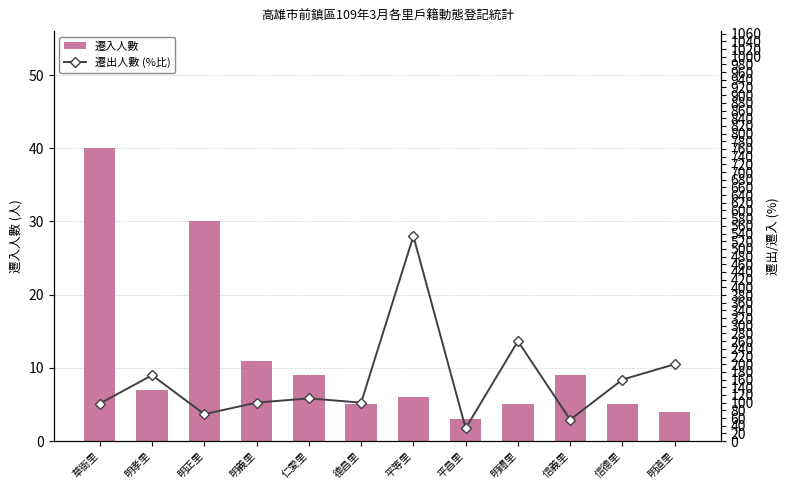

Reading left to right, list all the values displayed in this chart.

遷入人數: 40.0	7.0	30.0	11.0	9.0	5.0	6.0	3.0	5.0	9.0	5.0	4.0
遷出人數 (%比): 97.5	171.4	70.0	100.0	111.1	100.0	533.3	33.3	260.0	55.6	160.0	200.0